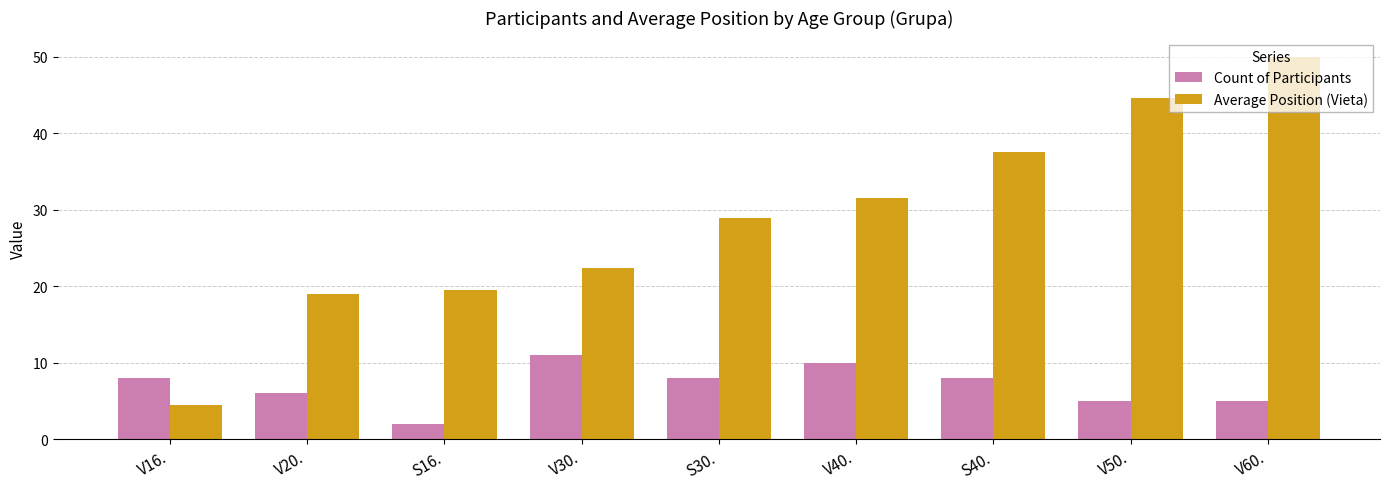

At V20., list the series in order from largest to smallest.

Average Position (Vieta), Count of Participants